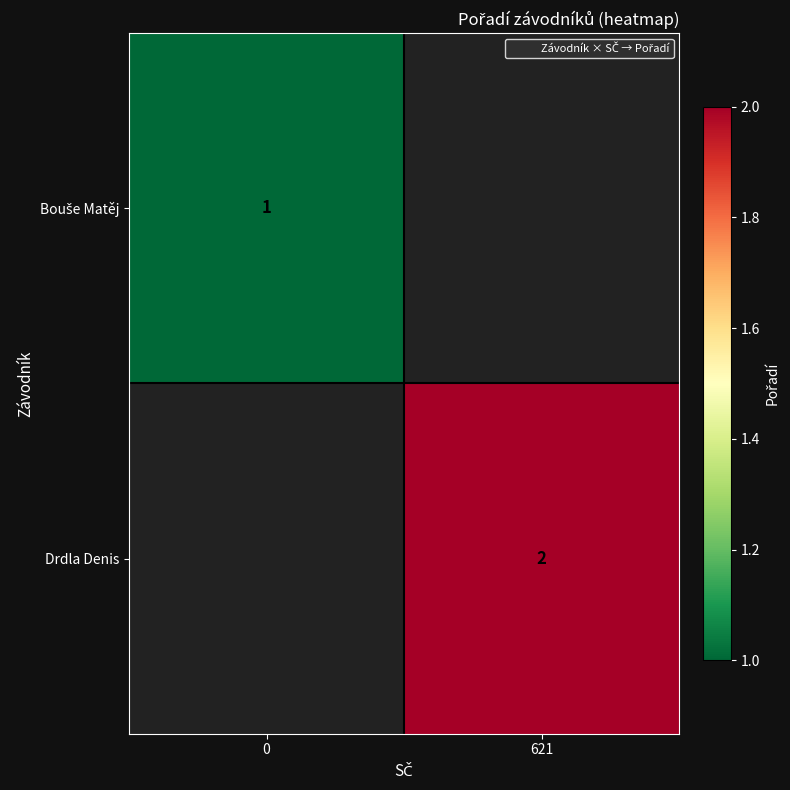

What is the smallest value displayed?

1.0